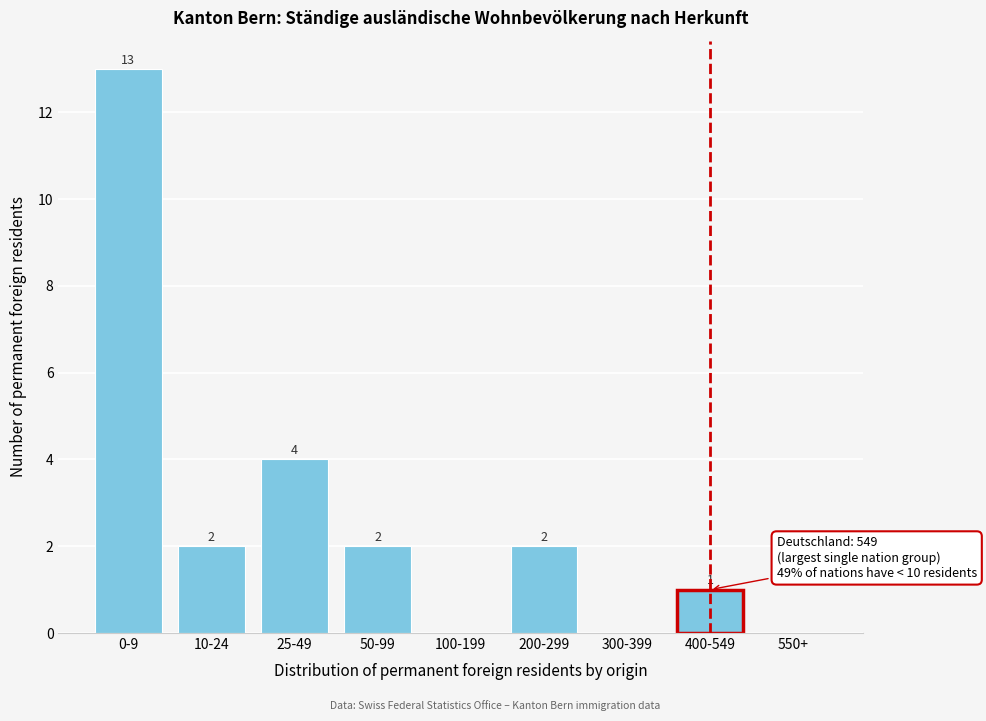

Reading right to left, list all the values displayed in this chart.

550+=0	400-549=1	300-399=0	200-299=2	100-199=0	50-99=2	25-49=4	10-24=2	0-9=13